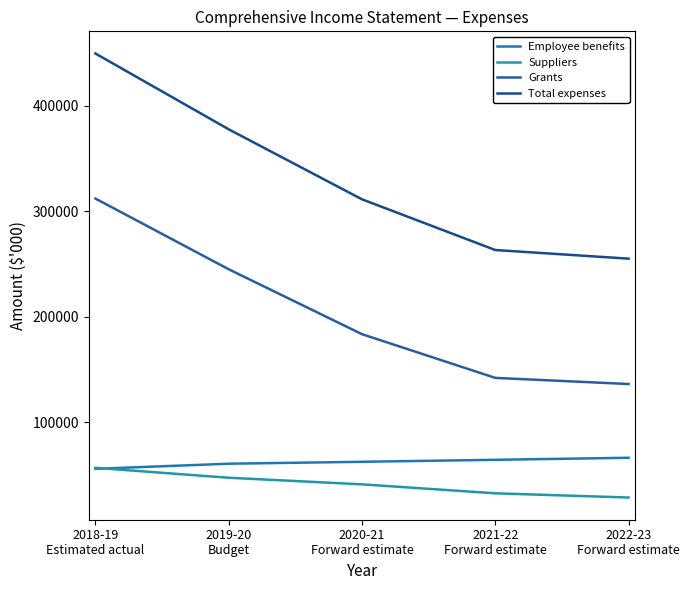

What is the approximate value of Employee benefits at 2020-21
Forward estimate?

62469